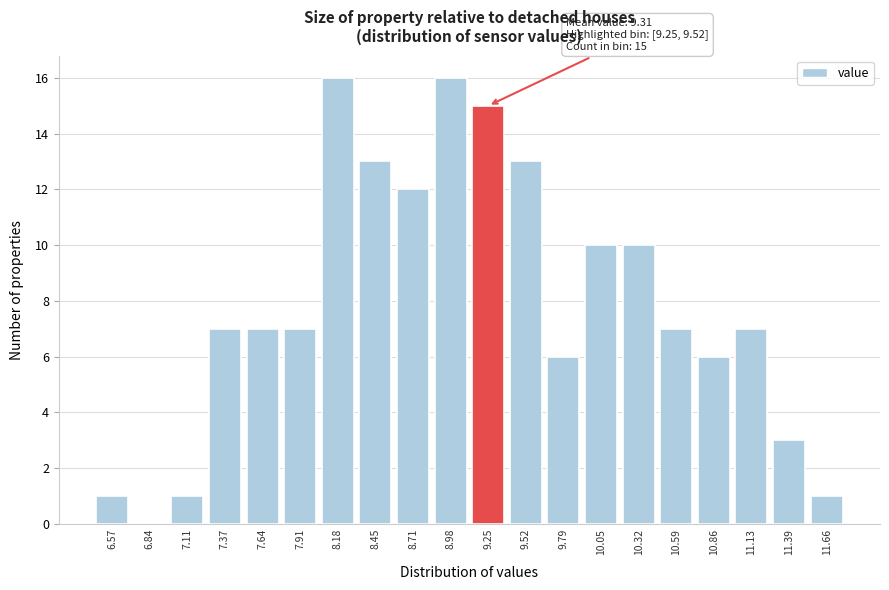

Reading left to right, extract all data points from this chart.

6.57=1	6.84=0	7.11=1	7.37=7	7.64=7	7.91=7	8.18=16	8.45=13	8.71=12	8.98=16	9.25=15	9.52=13	9.79=6	10.05=10	10.32=10	10.59=7	10.86=6	11.13=7	11.39=3	11.66=1